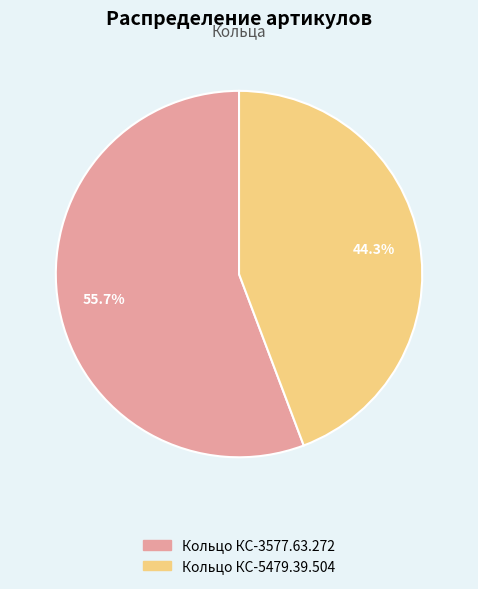

Is the sum of Кольцо КС-3577.63.272 and Кольцо КС-5479.39.504 greater than half?

Yes